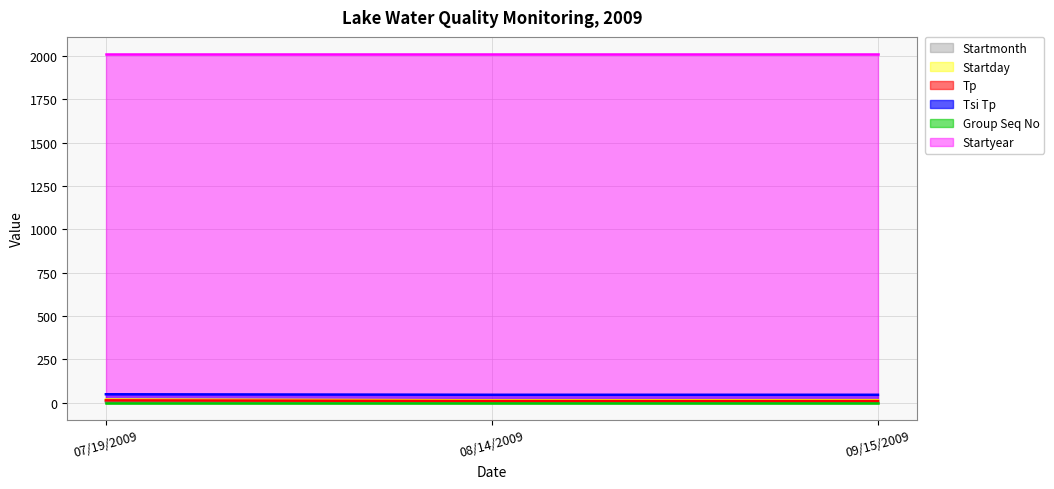

What is the difference between the Startmonth values at 08/14/2009 and 09/15/2009?

1